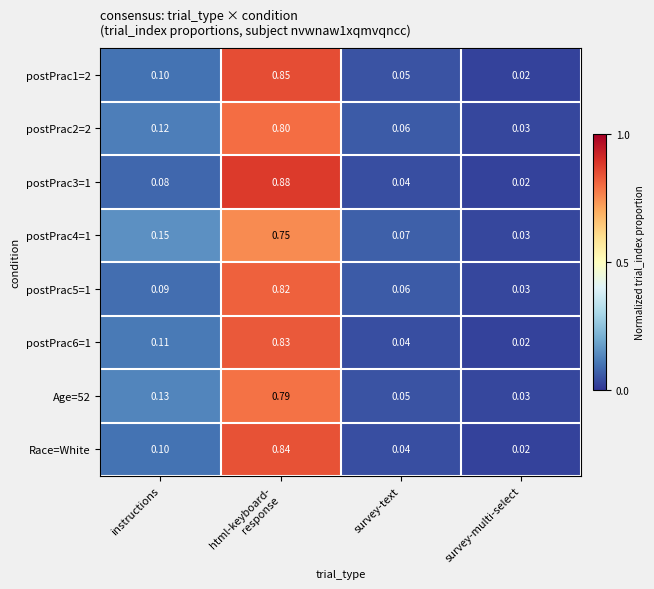

Is the value of postPrac5=1 at survey-text greater than the value of postPrac1=2 at instructions?

No